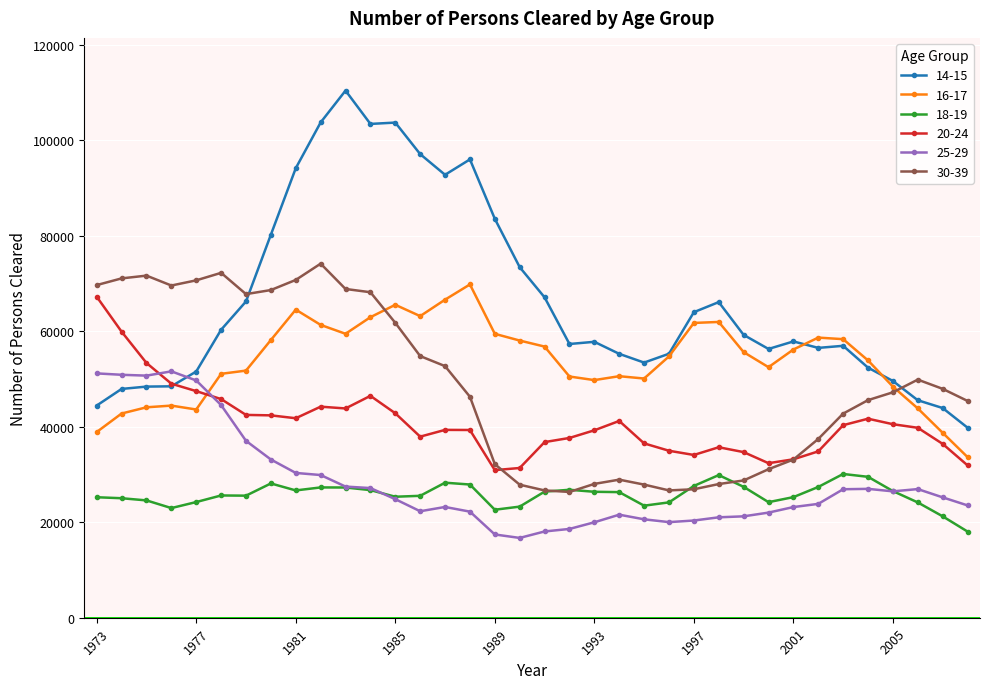

True or false: 20-24 has more than 2 points higher than both neighbors.

True